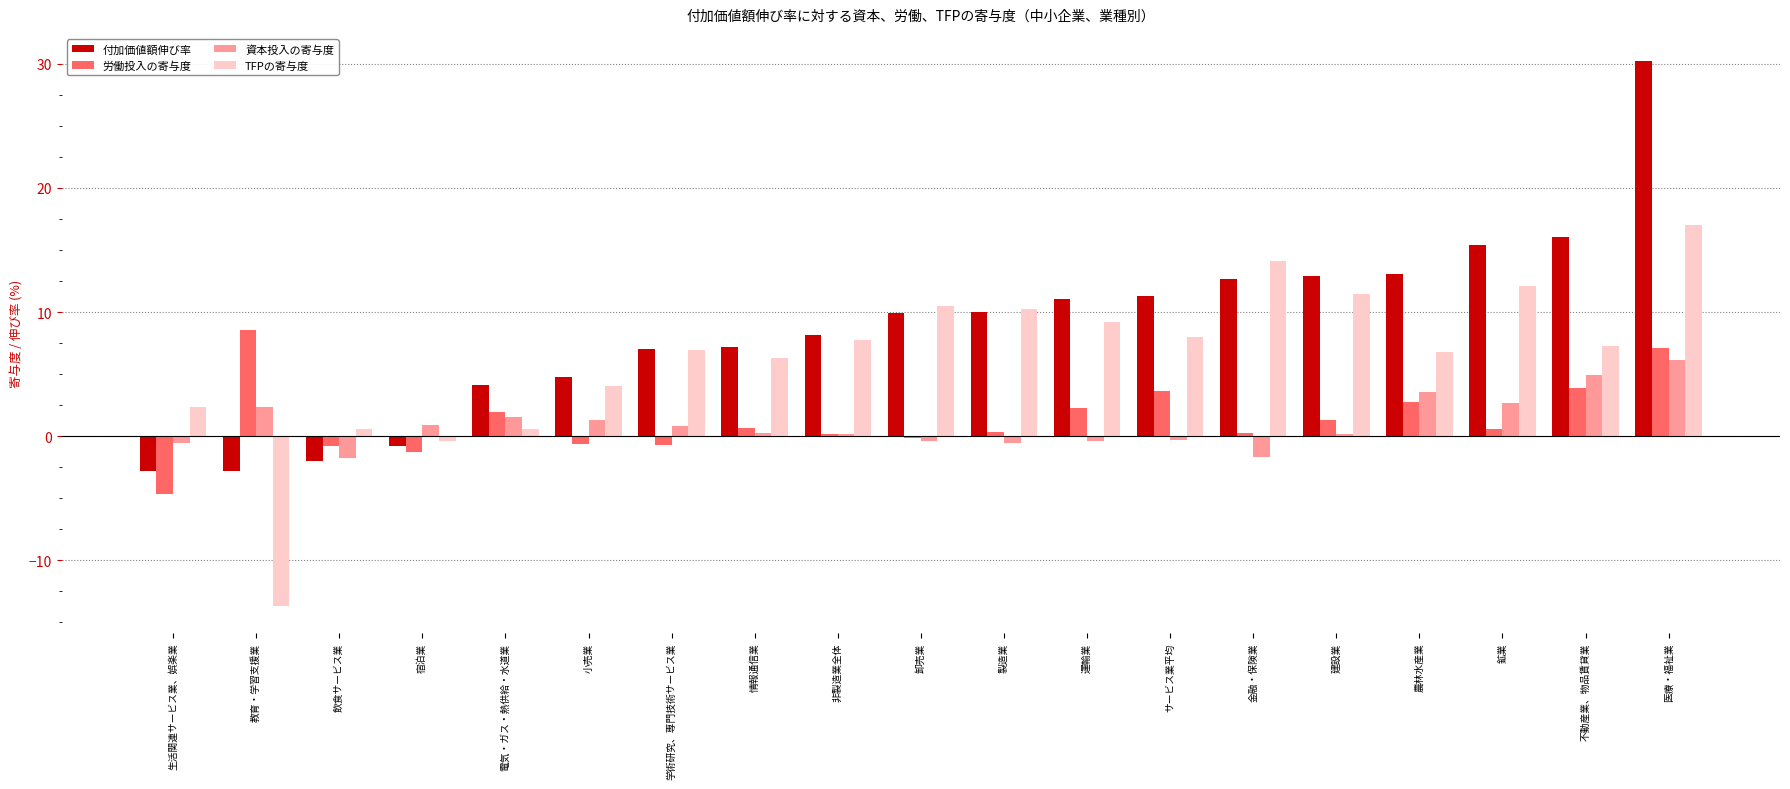

Are the bars horizontal?

No